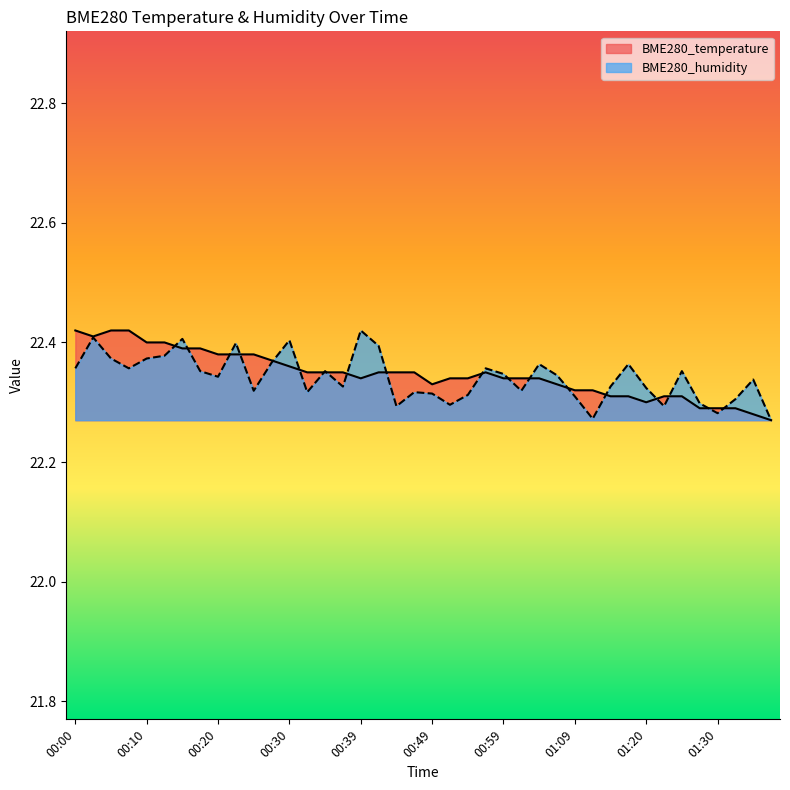

Which series has the largest range (max minus min)?

BME280_temperature